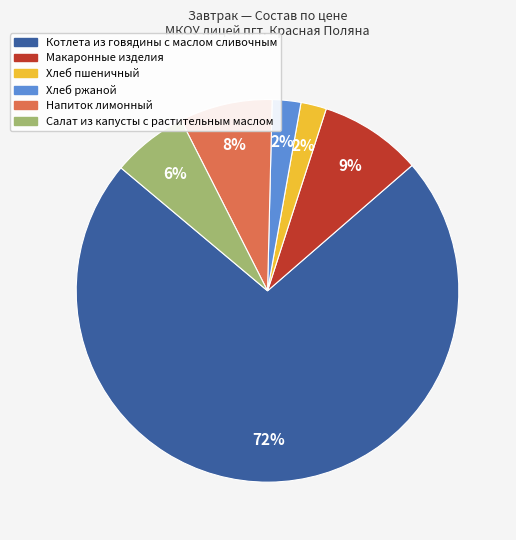

True or false: Салат из капусты с растительным маслом accounts for 6% of the total.

True